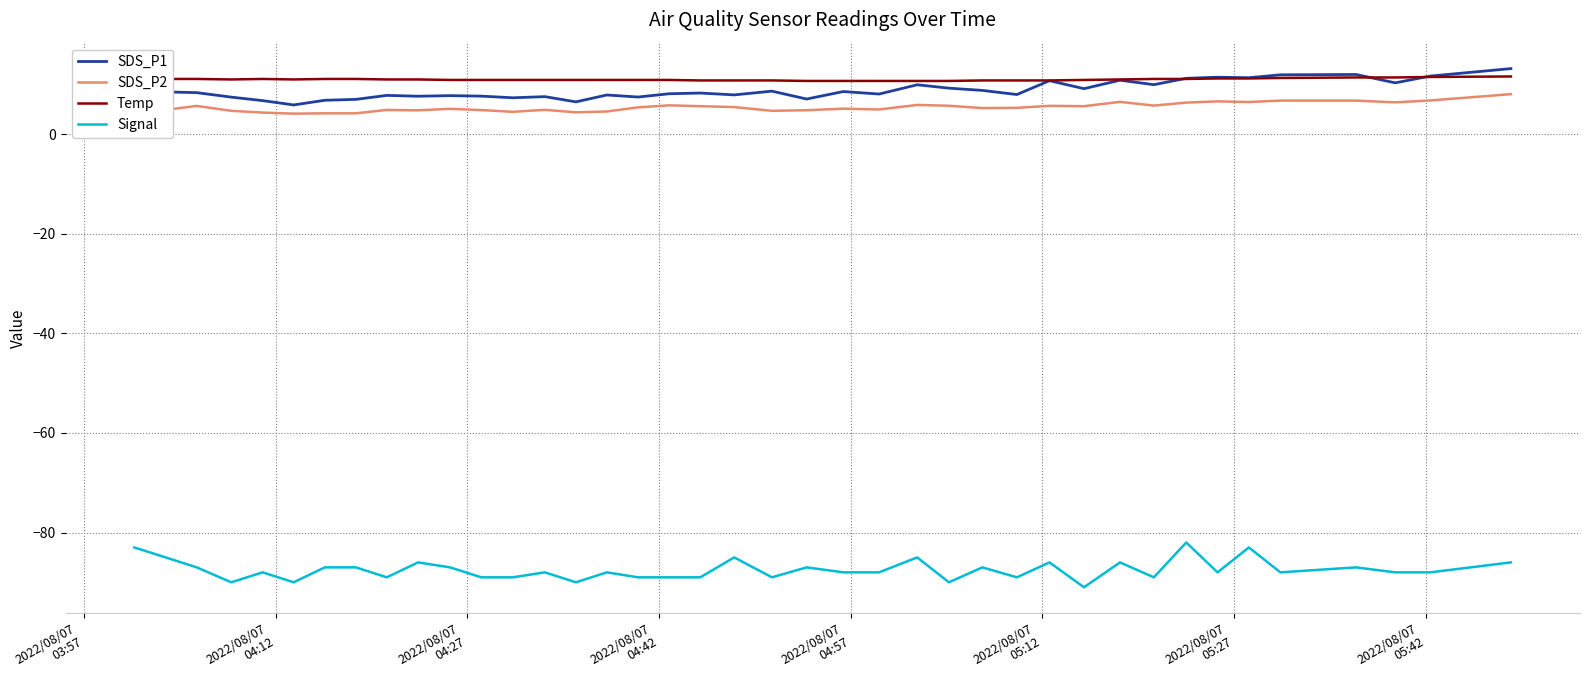

What is the lowest value of the SDS_P1 series?

5.9